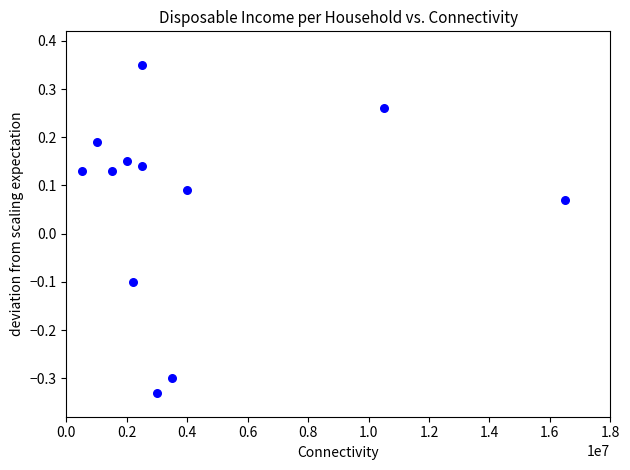

What is the average X value?

4141666.7